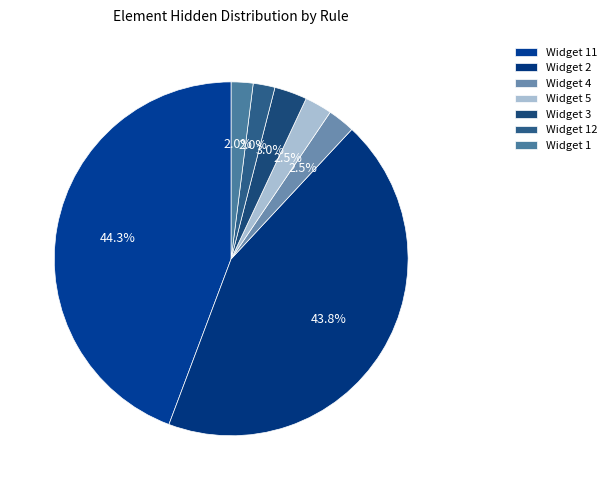

Does Widget 5 account for over 50% of the chart?

No